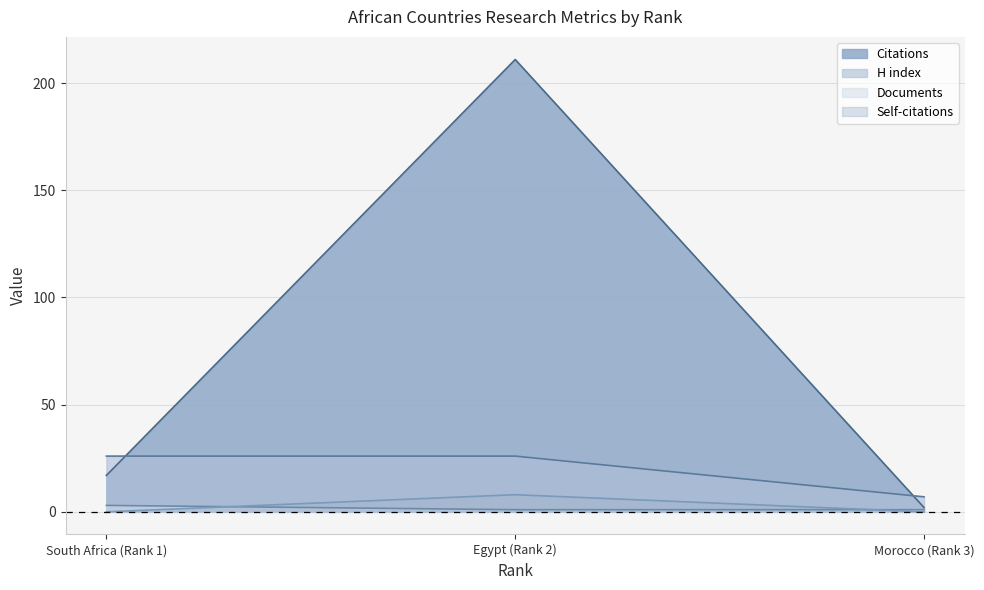

The value of Self-citations at Morocco (Rank 3) is 0. True or false?

True